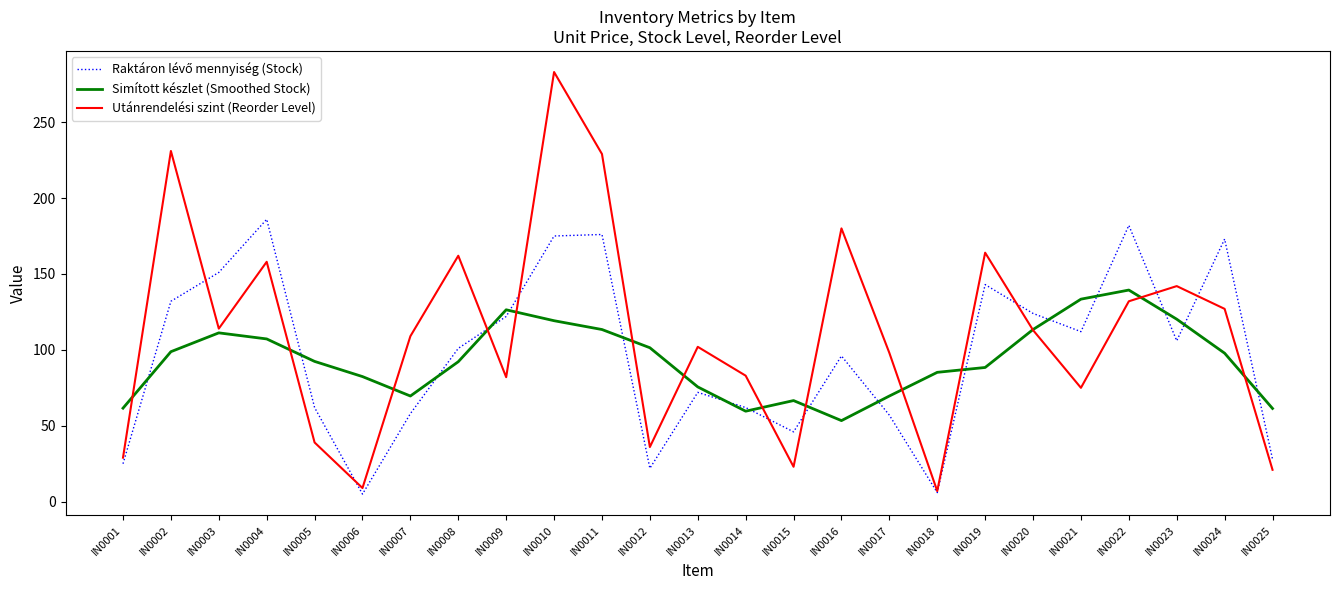

Which series has the largest total across all categories?

Utánrendelési szint (Reorder Level)